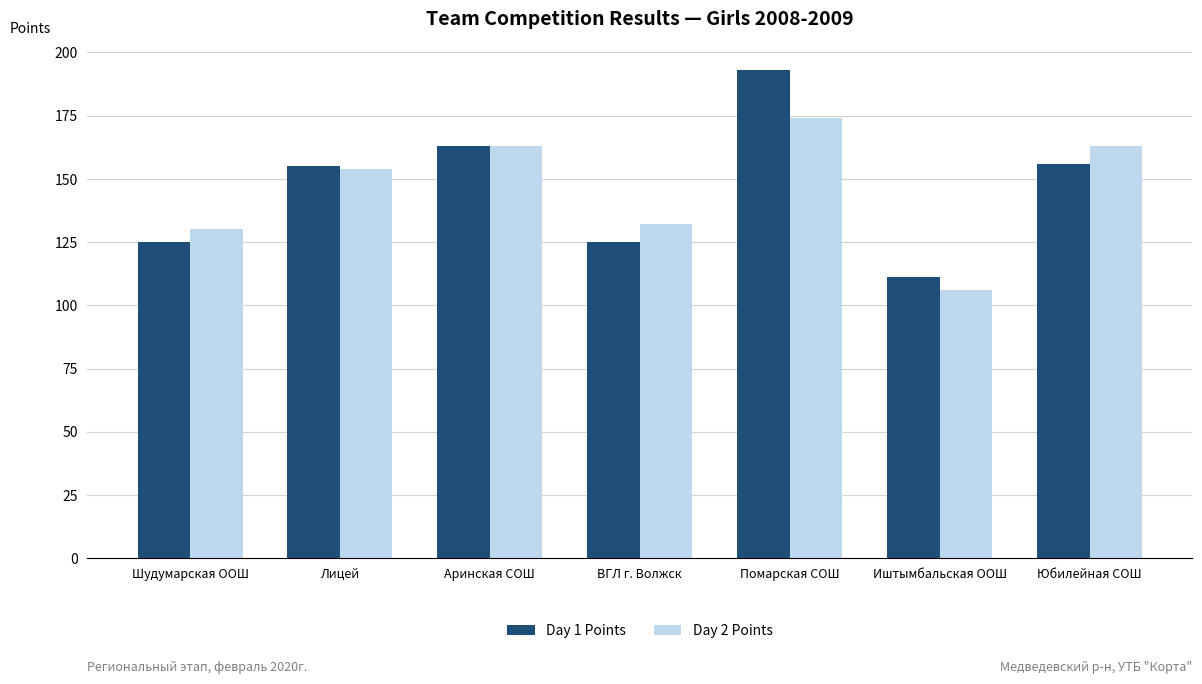

How many bars are there in total?

14